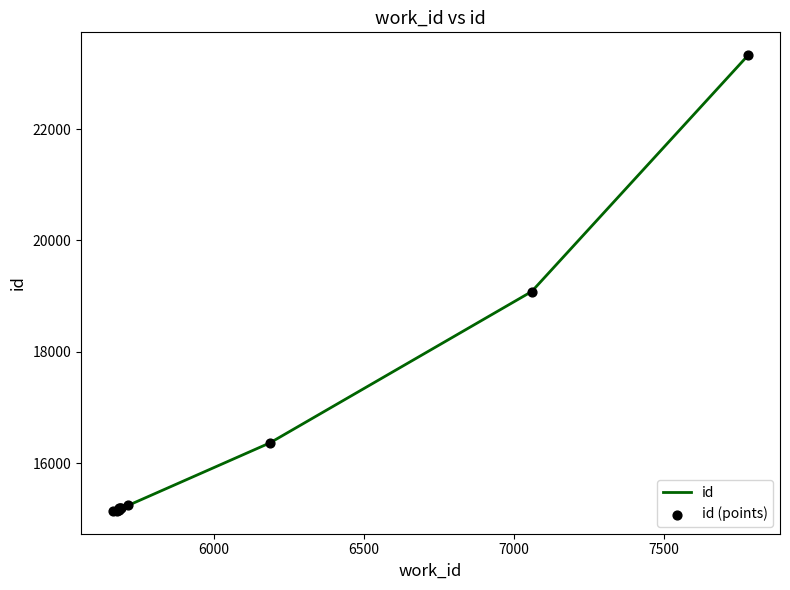

What is the smallest value displayed?

15143